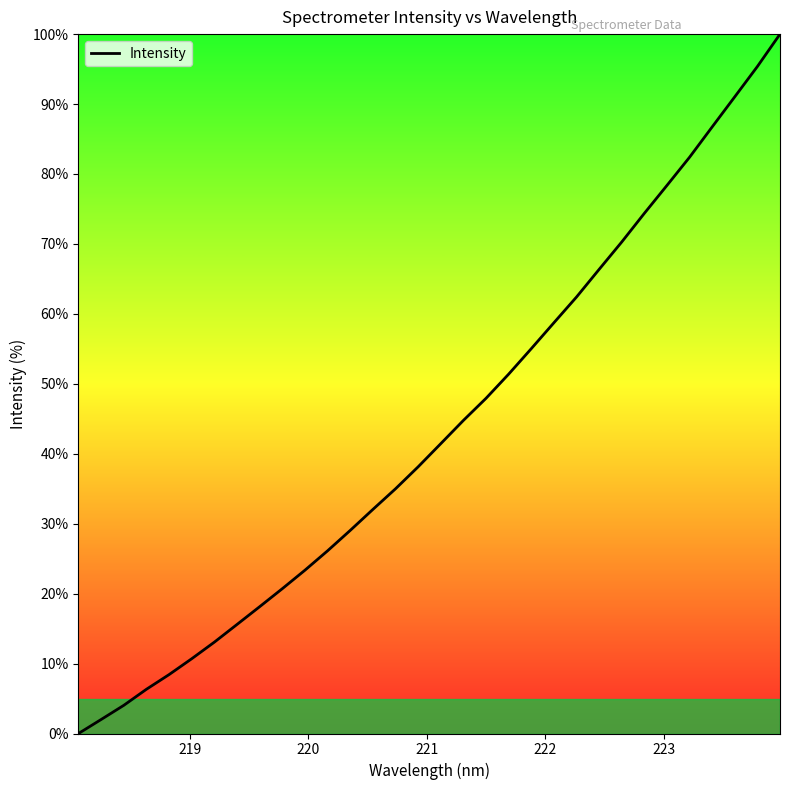

What is the greatest value displayed?

100.0